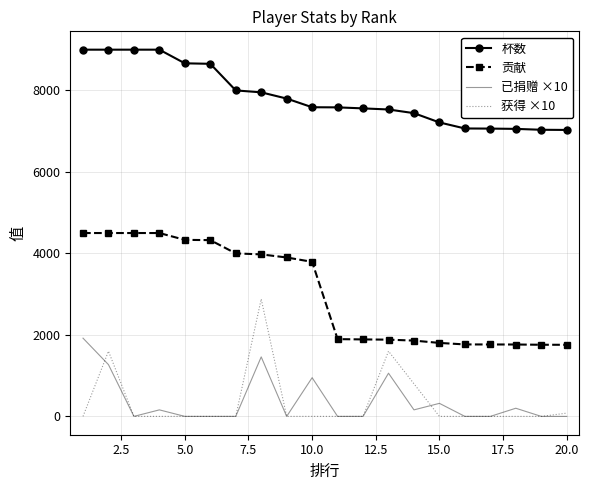

True or false: 已捐赠 ×10 and 贡献 intersect in this chart.

False